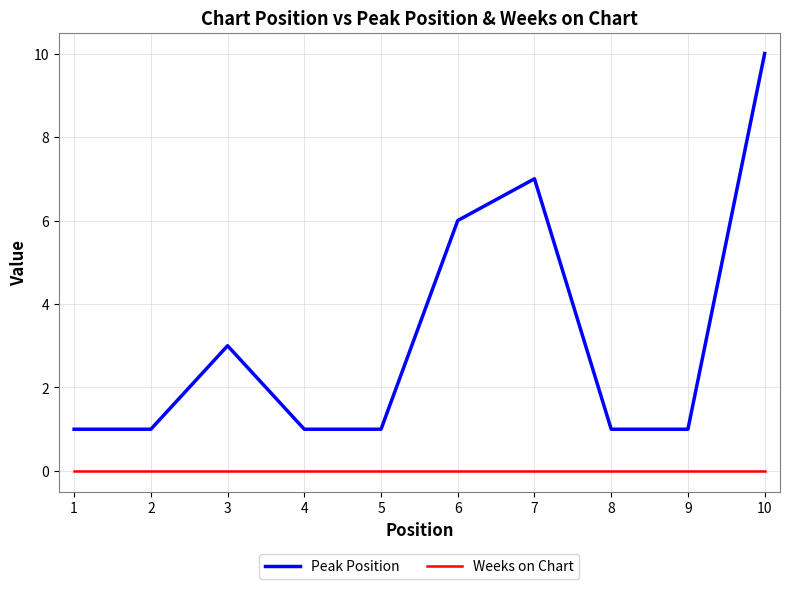

Which series has the largest total across all categories?

Peak Position